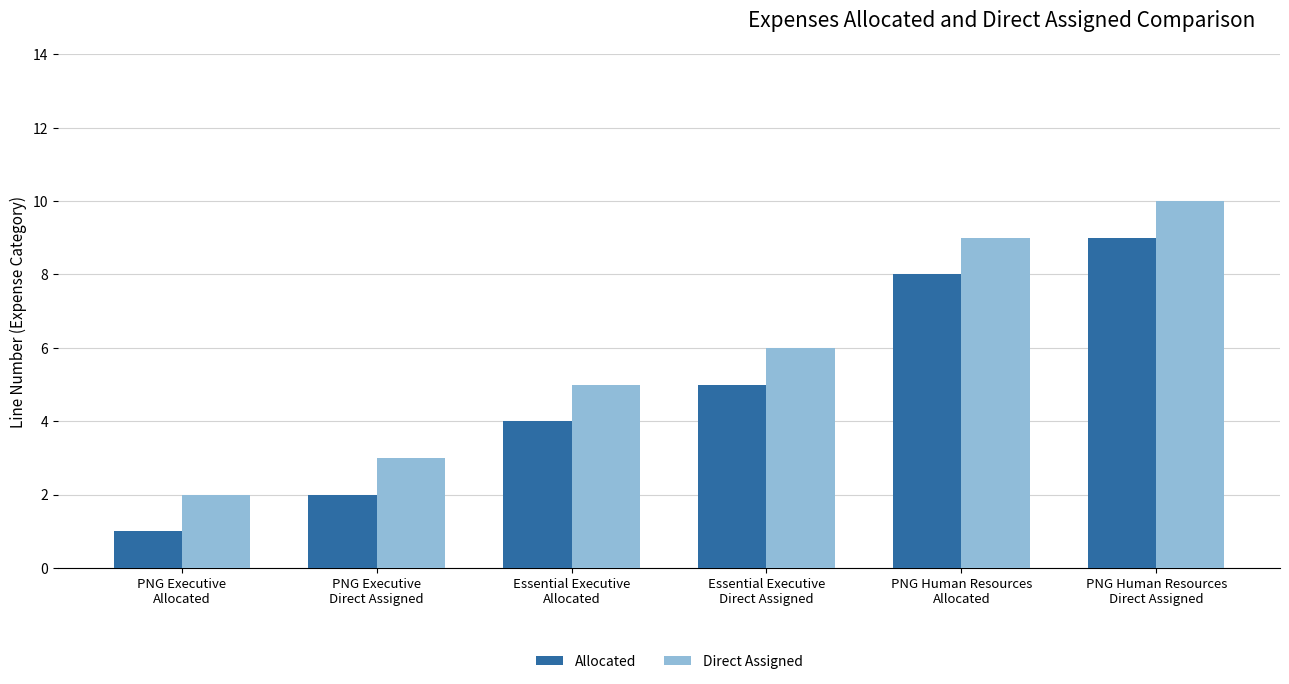

Rank the series by their average value, from lowest to highest.

Allocated, Direct Assigned